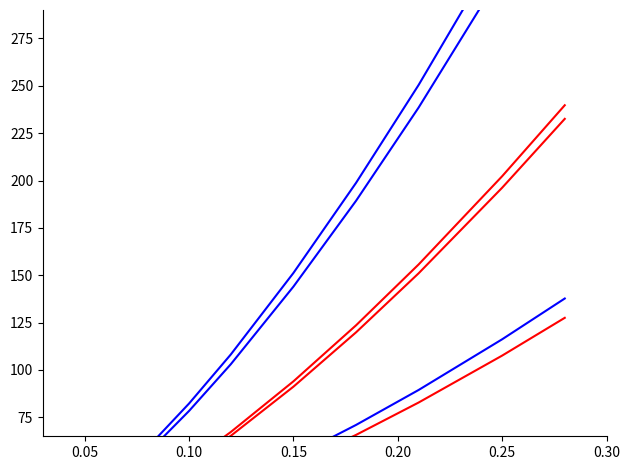

True or false: All Others and All Others (alt) cross at least once.

False